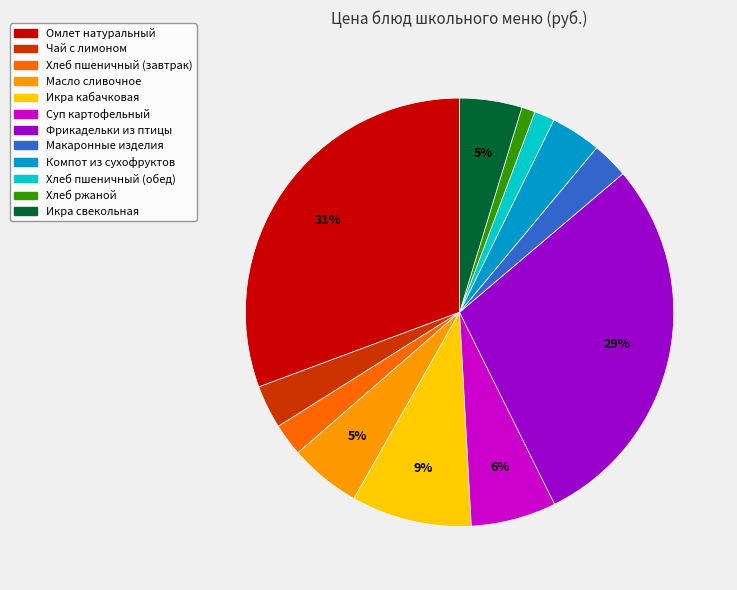

To the nearest percent, what portion does Хлеб ржаной represent?

1%